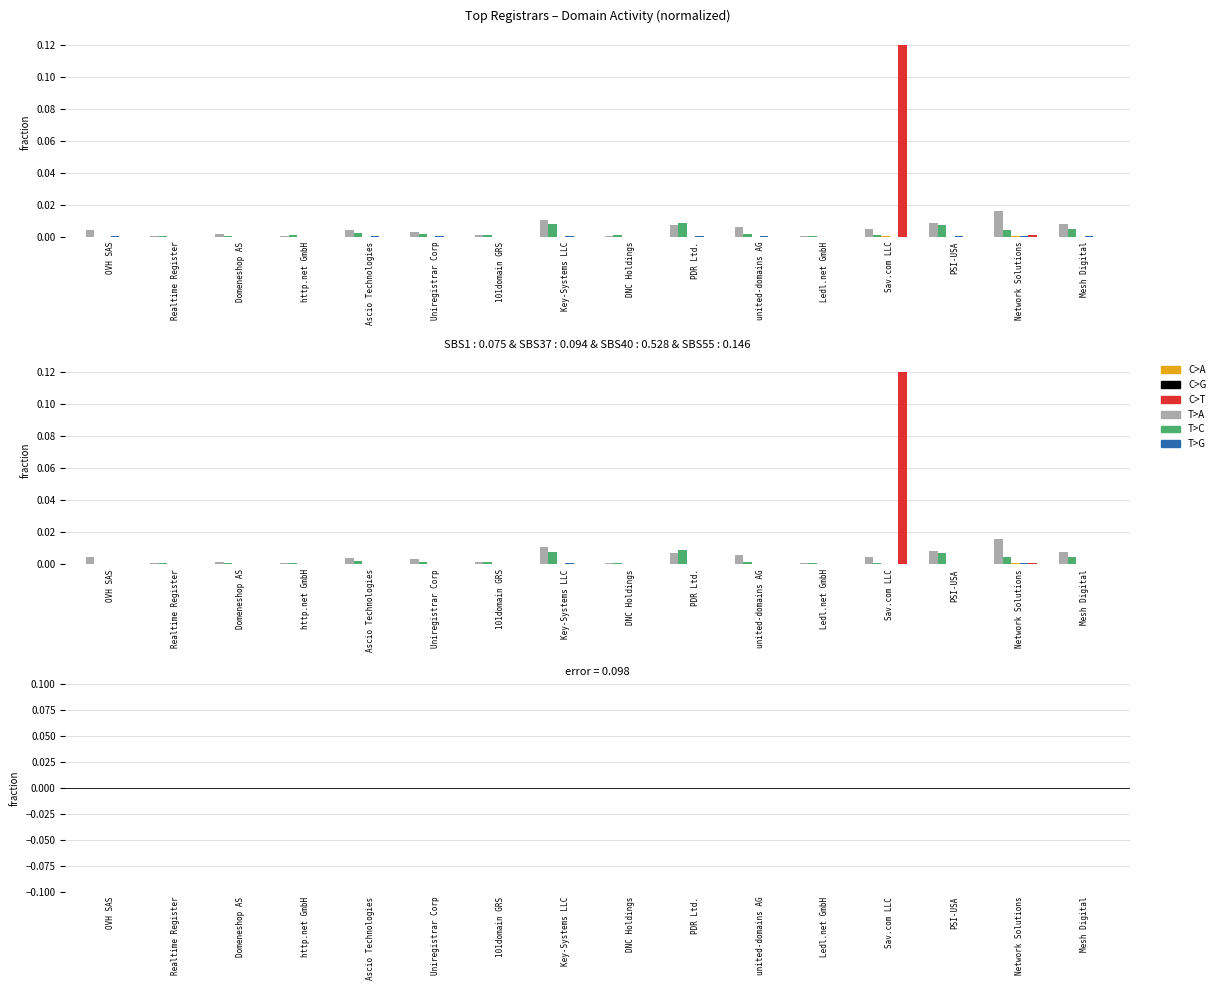

True or false: deleted-domains-grace has a value of 0.0 at Domeneshop AS.

False